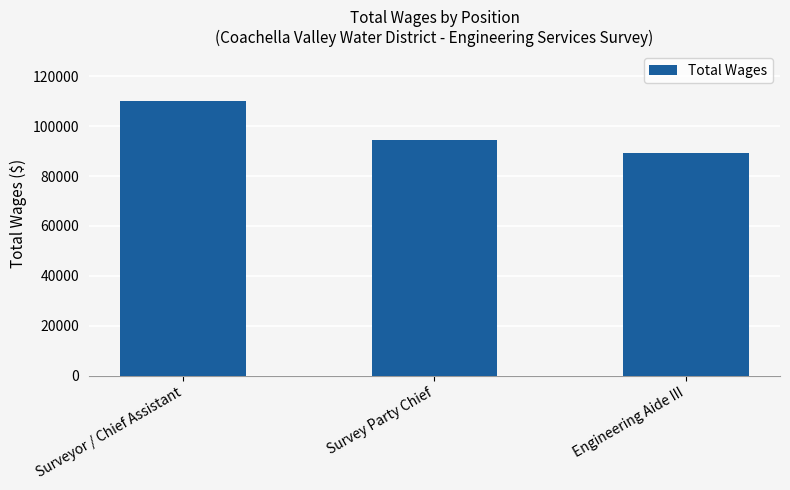

What is the change in value from Survey Party Chief to Engineering Aide III?

-5056